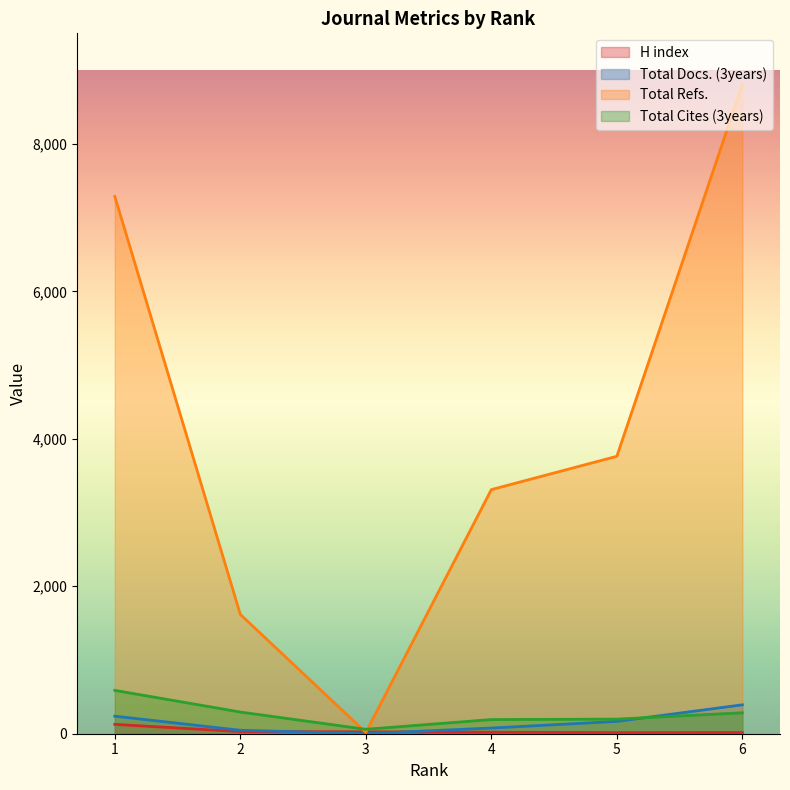

At which label is H index closest to 71?

2